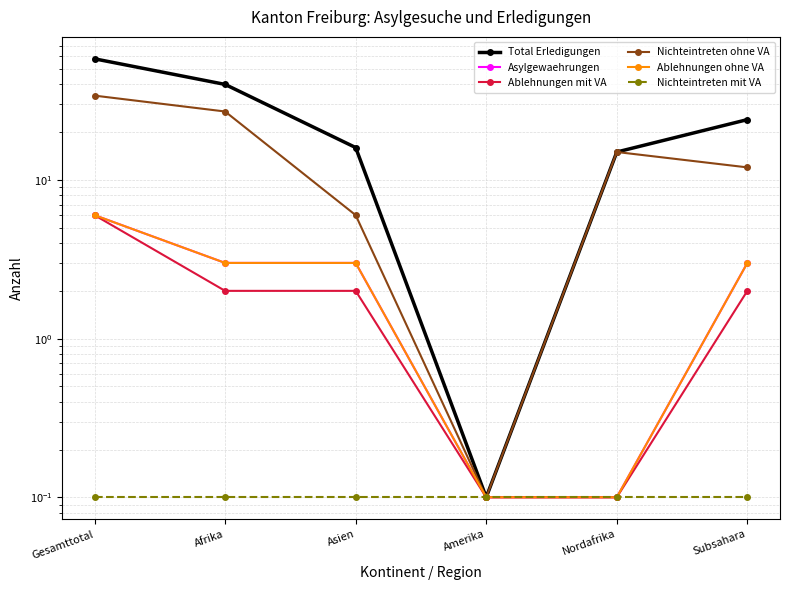

Is it true that Nichteintreten mit VA equals 0.1 at Gesamttotal?

True